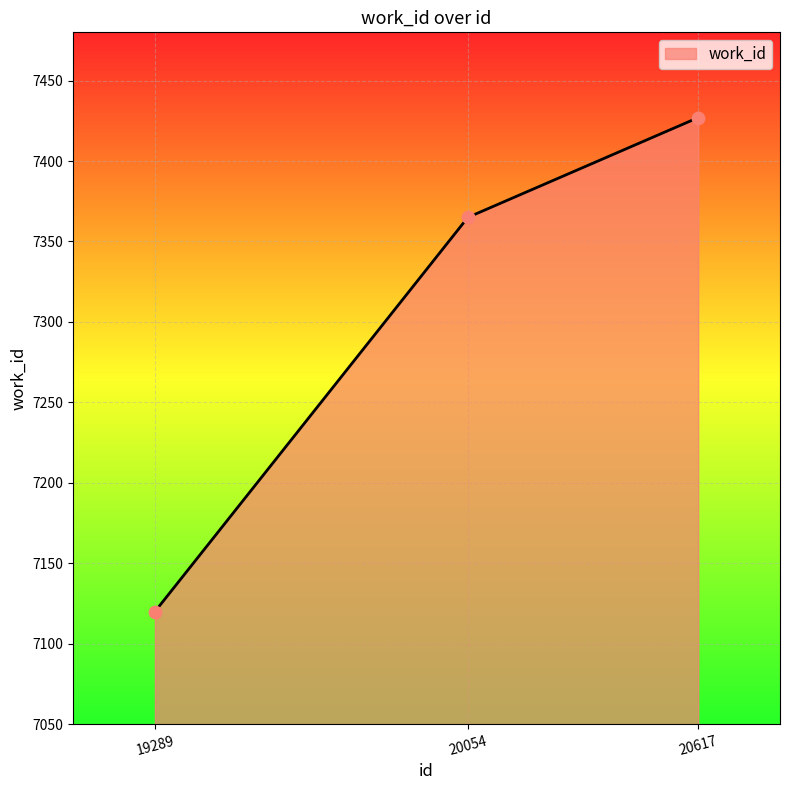

Approximately how many times larger is the value at 20054 compared to 20617?

1.0